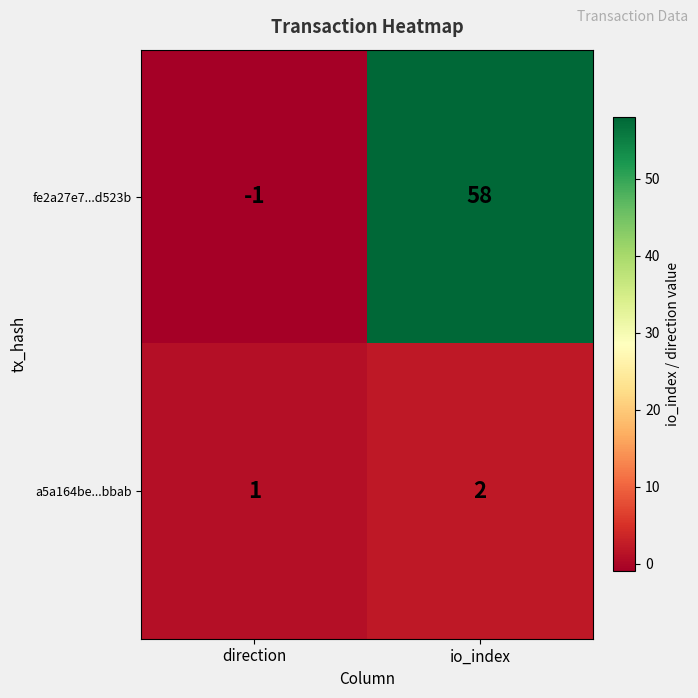

Reading right to left, what are all the values shown in this chart?

fe2a27e7...d523b: io_index=58	direction=-1
a5a164be...bbab: io_index=2	direction=1